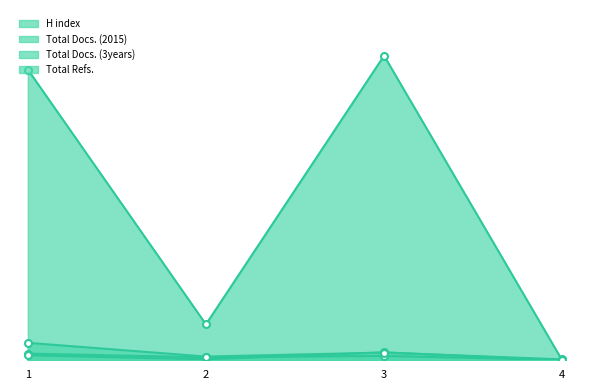

How many series are shown in this chart?

4